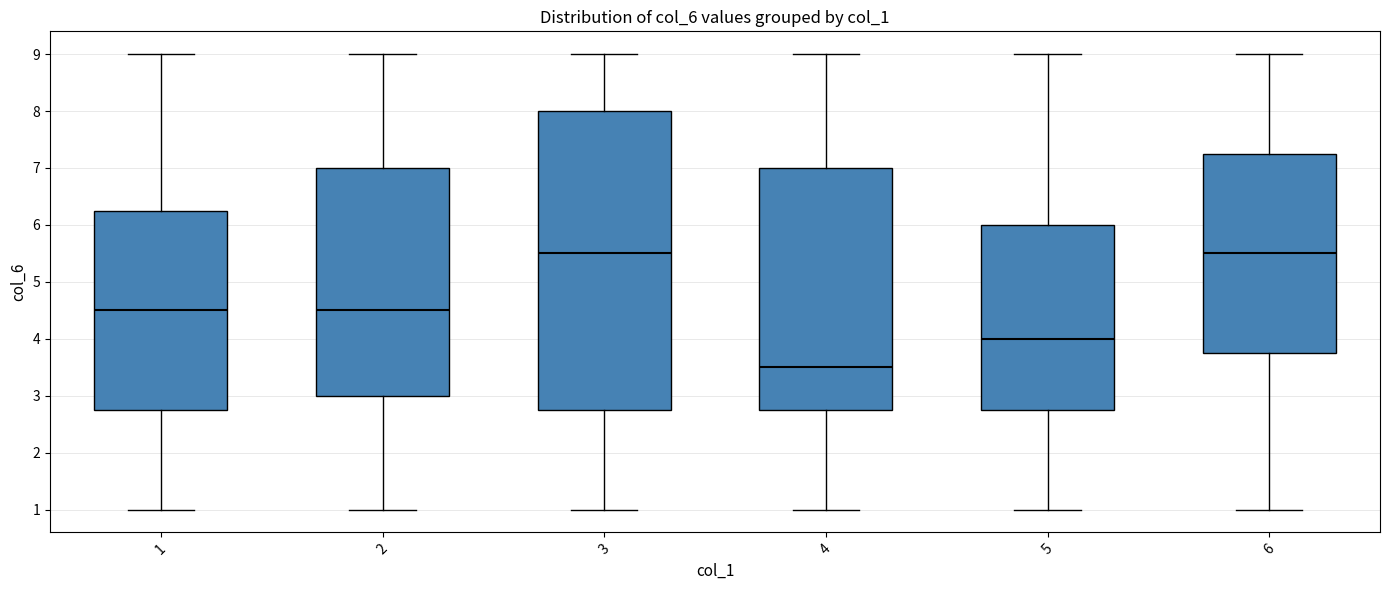

Which box's median line is the lowest?

4